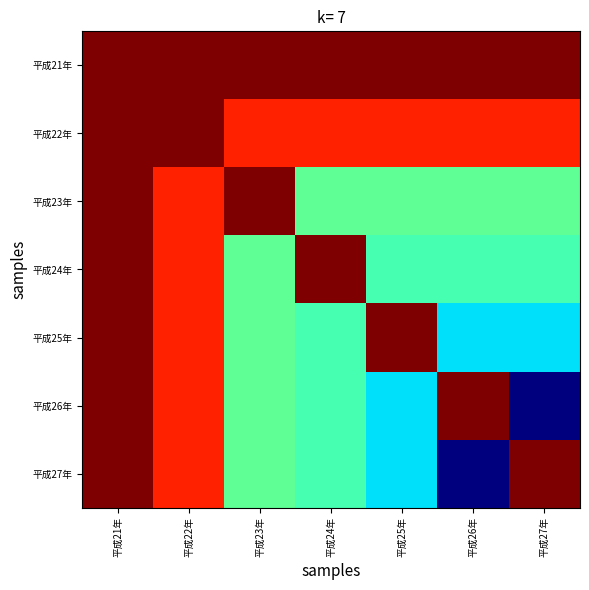

Reading left to right, list all the values displayed in this chart.

平成21年: 平成21年=2.1	平成22年=2.1	平成23年=2.1	平成24年=2.1	平成25年=2.1	平成26年=2.1	平成27年=2.1
平成22年: 平成21年=2.1	平成22年=2.1	平成23年=2.0	平成24年=2.0	平成25年=2.0	平成26年=2.0	平成27年=2.0
平成23年: 平成21年=2.1	平成22年=2.0	平成23年=2.1	平成24年=1.9	平成25年=1.9	平成26年=1.9	平成27年=1.9
平成24年: 平成21年=2.1	平成22年=2.0	平成23年=1.9	平成24年=2.1	平成25年=1.9	平成26年=1.9	平成27年=1.9
平成25年: 平成21年=2.1	平成22年=2.0	平成23年=1.9	平成24年=1.9	平成25年=2.1	平成26年=1.9	平成27年=1.9
平成26年: 平成21年=2.1	平成22年=2.0	平成23年=1.9	平成24年=1.9	平成25年=1.9	平成26年=2.1	平成27年=1.7
平成27年: 平成21年=2.1	平成22年=2.0	平成23年=1.9	平成24年=1.9	平成25年=1.9	平成26年=1.7	平成27年=2.1